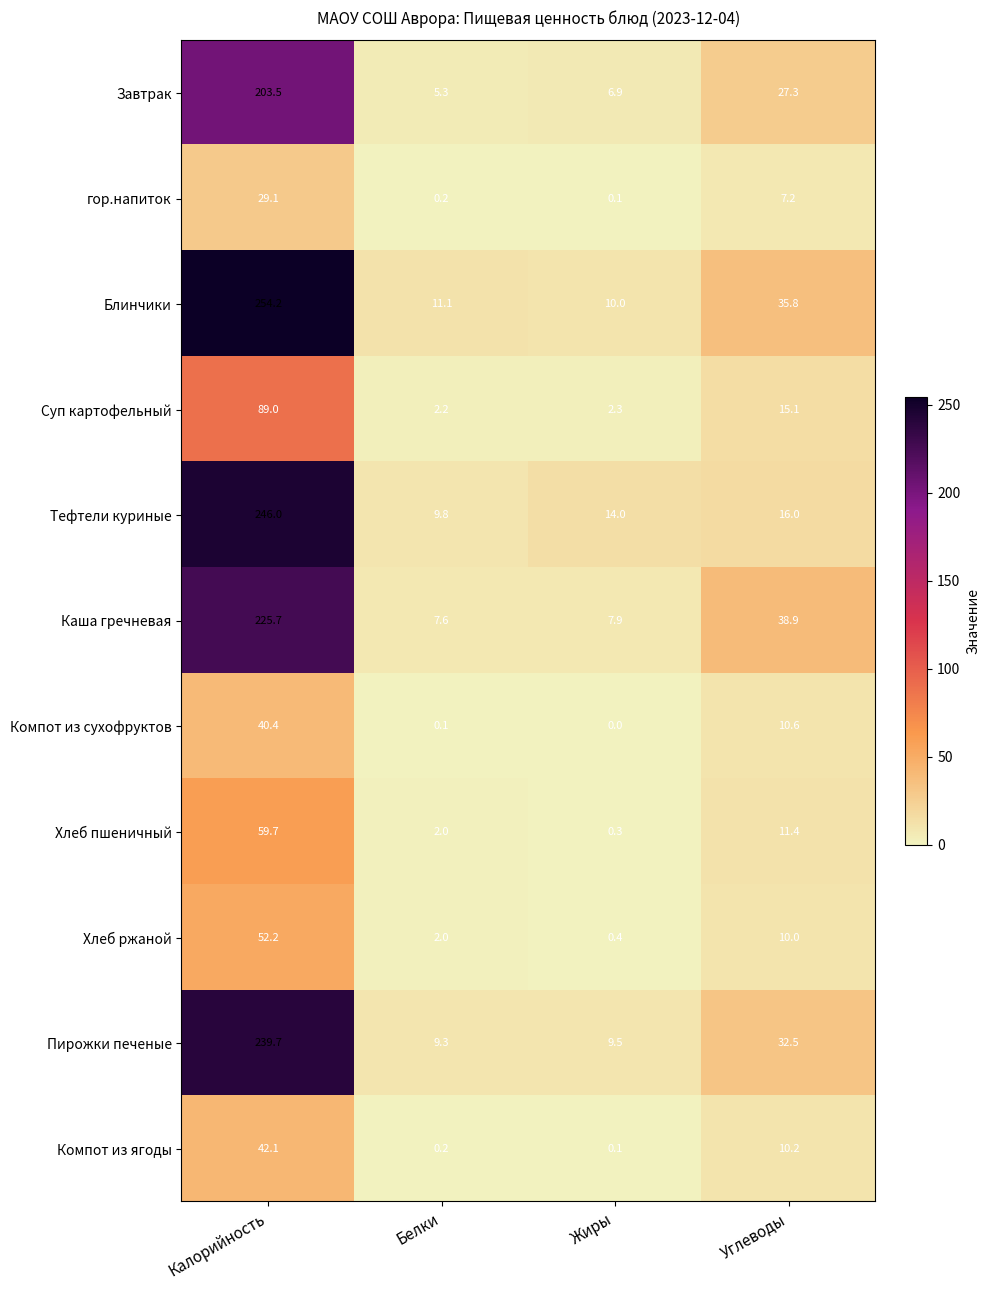

What is the approximate value of Пирожки печеные at Калорийность?

239.7